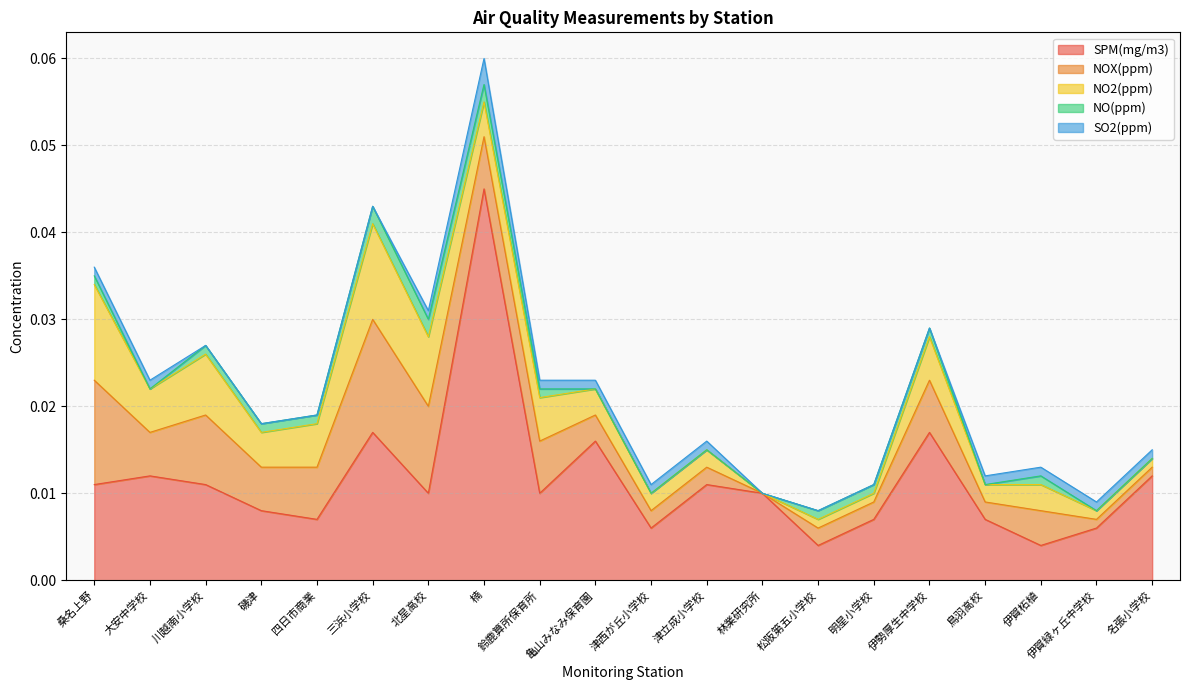

How many interior local valleys does the SPM(mg/m3) series have?

6